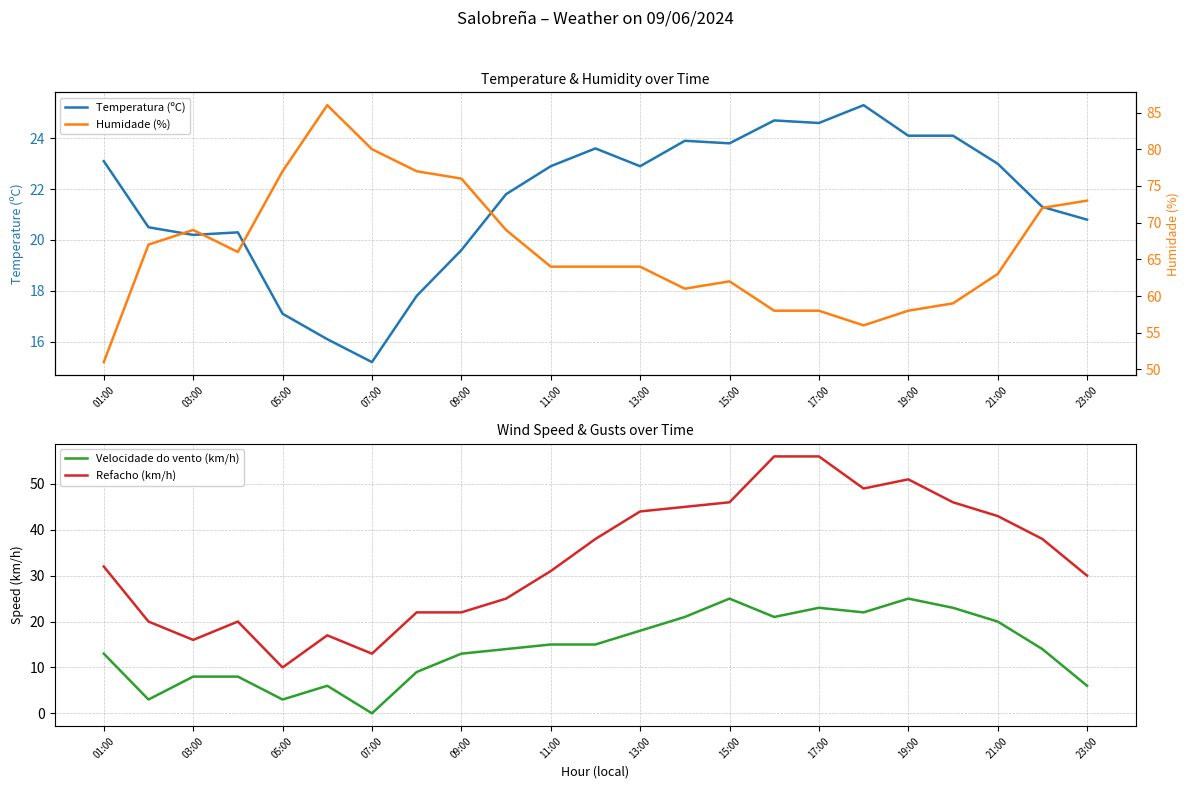

Where does the Temperatura (ºC) series first go above 22?

01:00